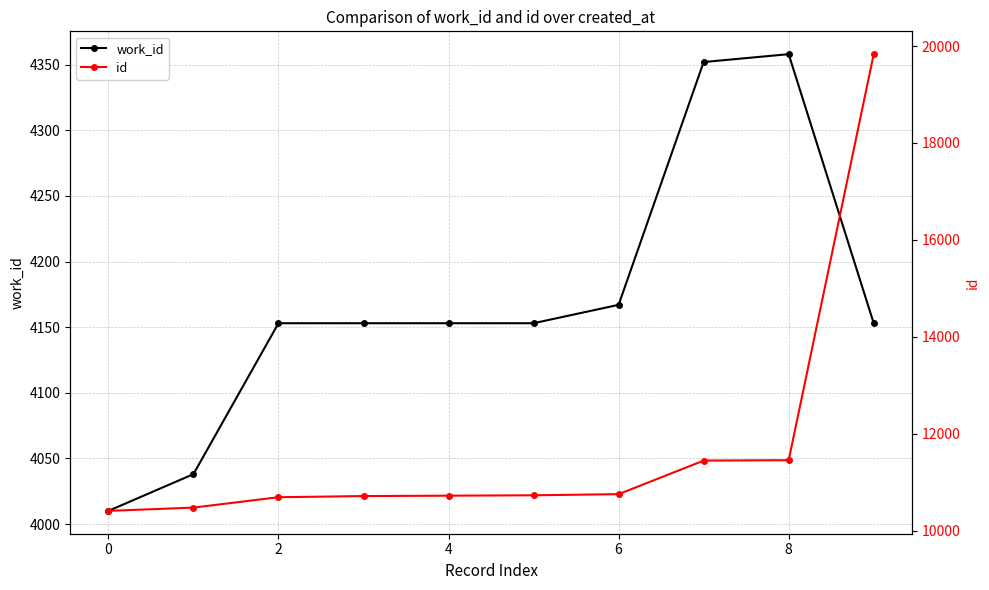

Which has a higher value, 0 or 4?

4